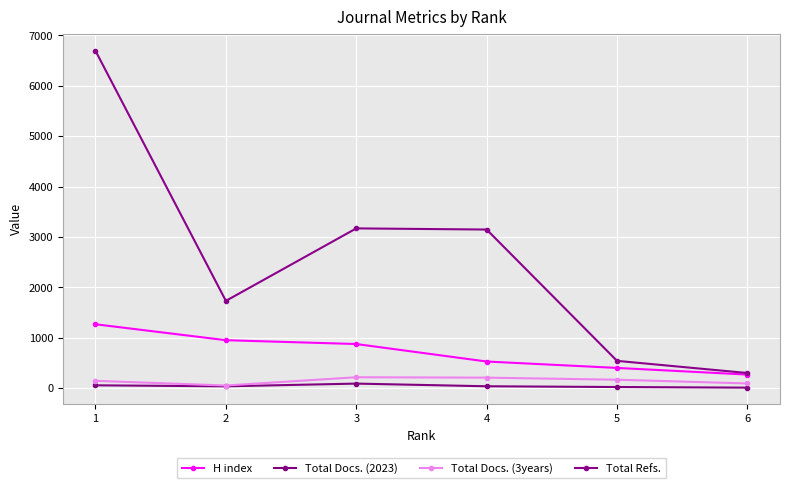

What are all the series names shown in the legend?

H index, Total Docs. (2023), Total Docs. (3years), Total Refs.